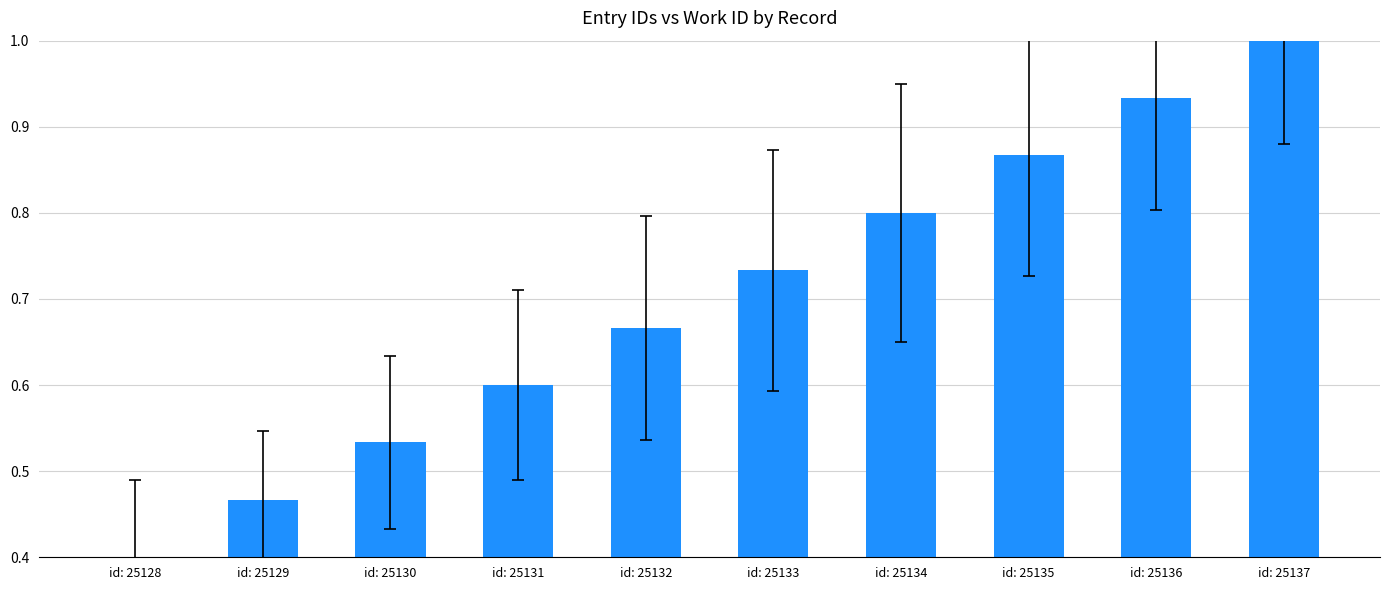

What is the difference between the maximum and minimum values?

0.6